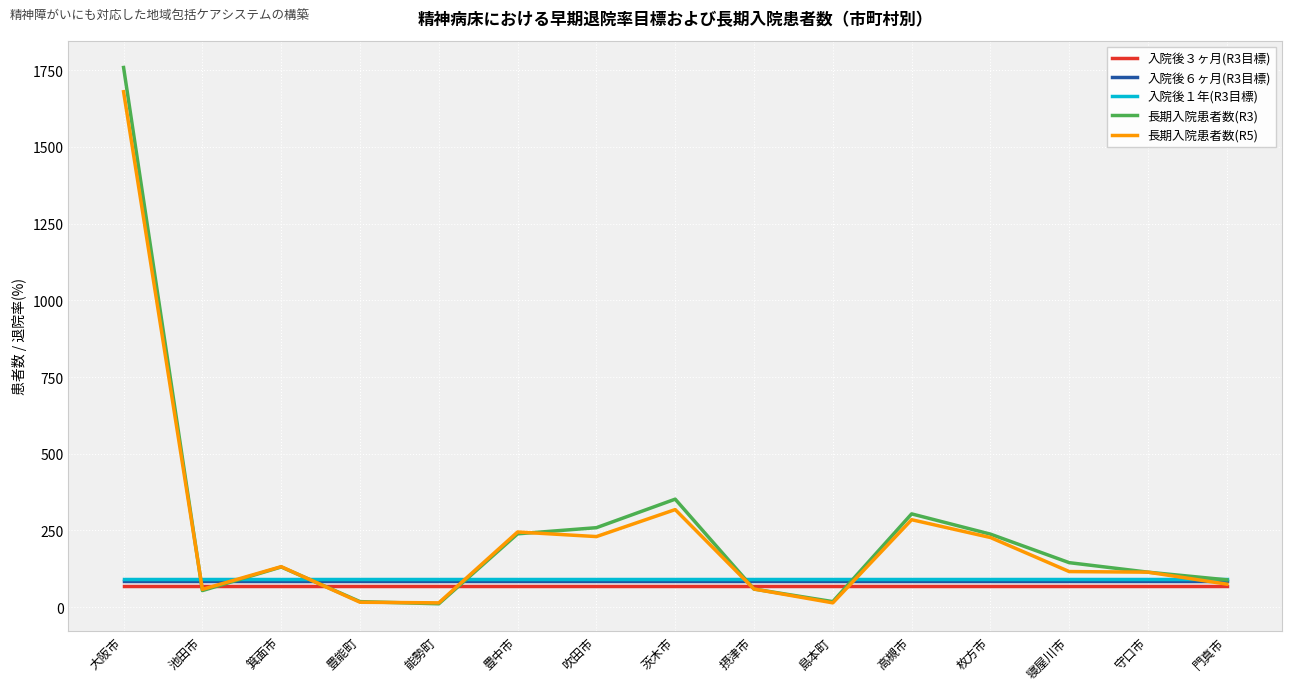

What is the maximum value shown in the chart?

1759